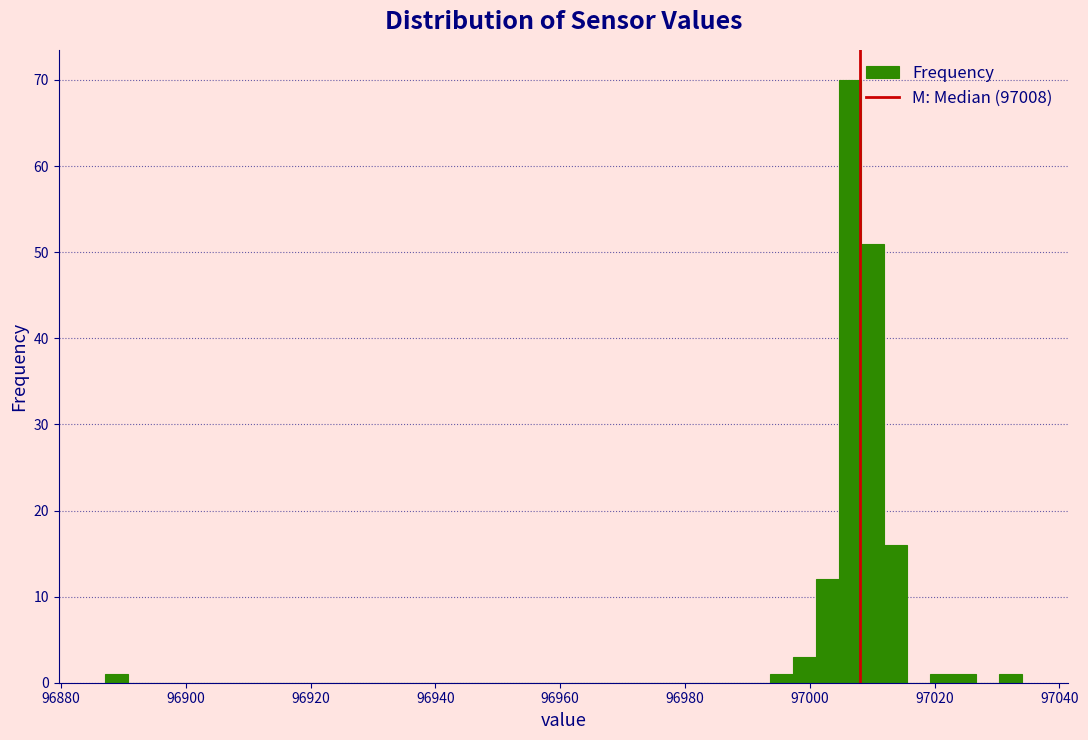

Read against the x-axis, roughly where is the centre of the tallest bar?

97006